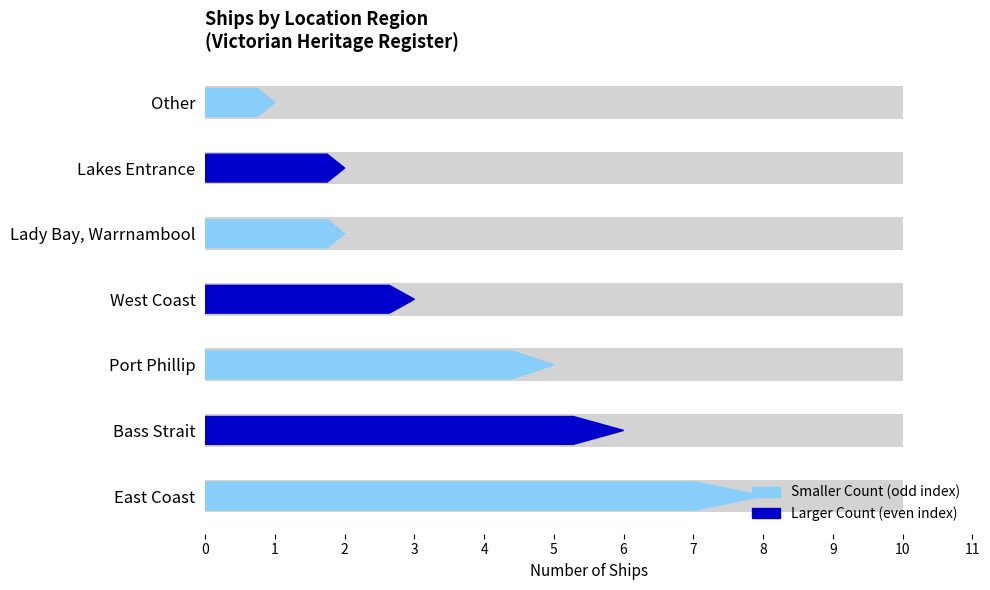

What is the maximum value shown in the chart?

8